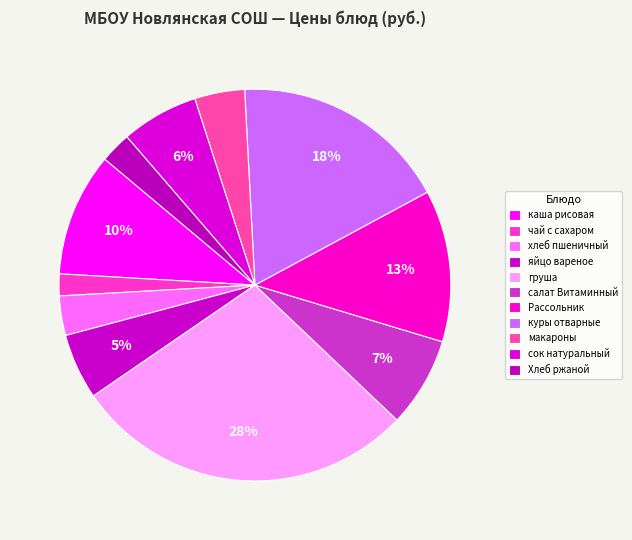

Rank the categories by value from highest to lowest.

груша, куры отварные, Рассольник, каша рисовая, салат Витаминный, сок натуральный, яйцо вареное, макароны, хлеб пшеничный, Хлеб ржаной, чай с сахаром